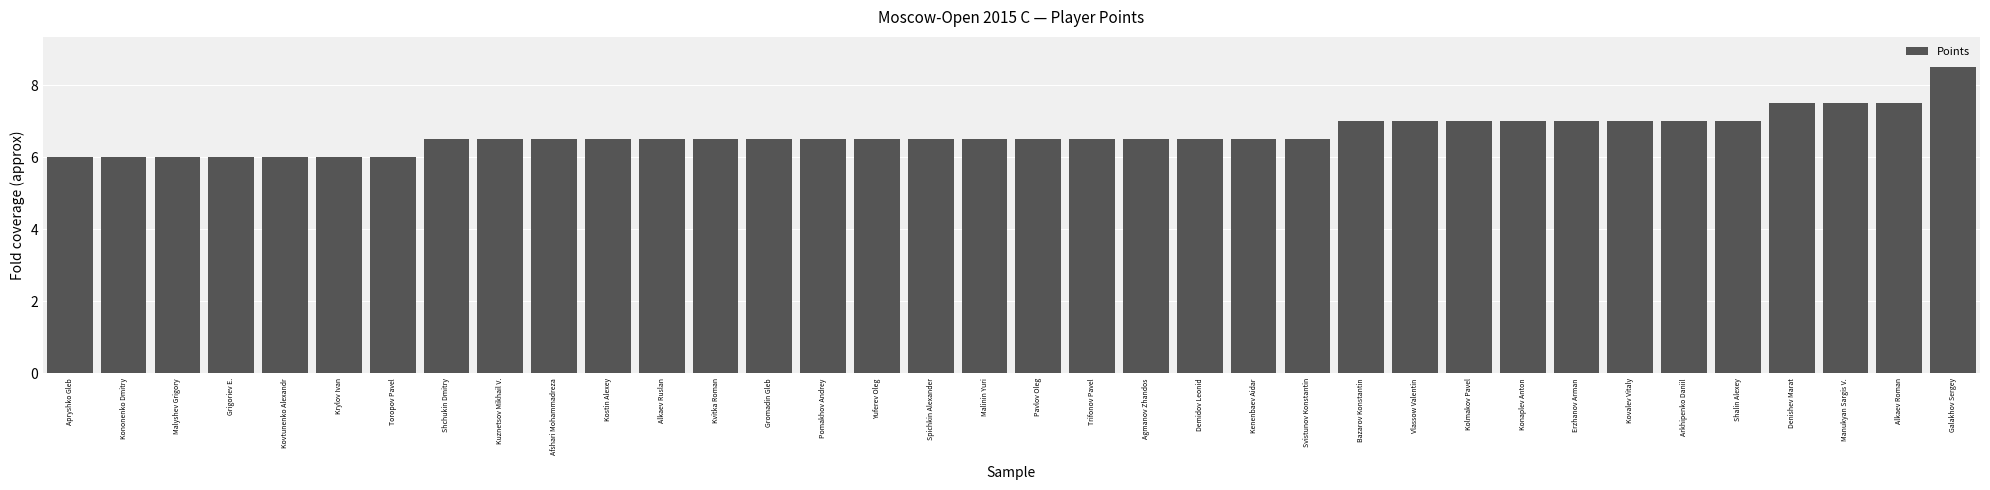

What is the difference between the values at Apryshko Gleb and Agmanov Zhandos?

0.5